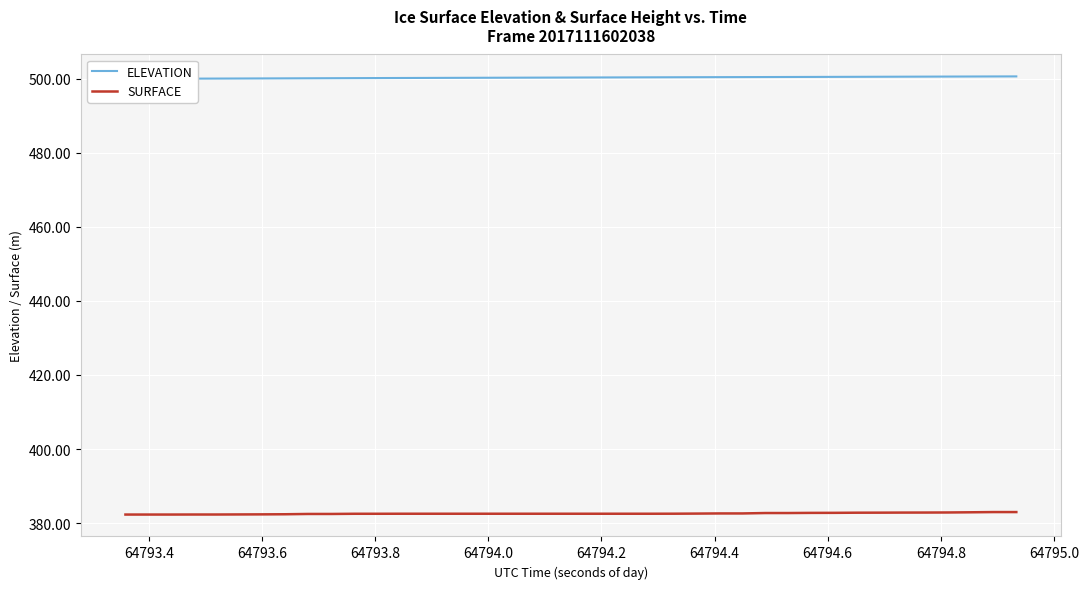

What is the minimum value for SURFACE?

382.3